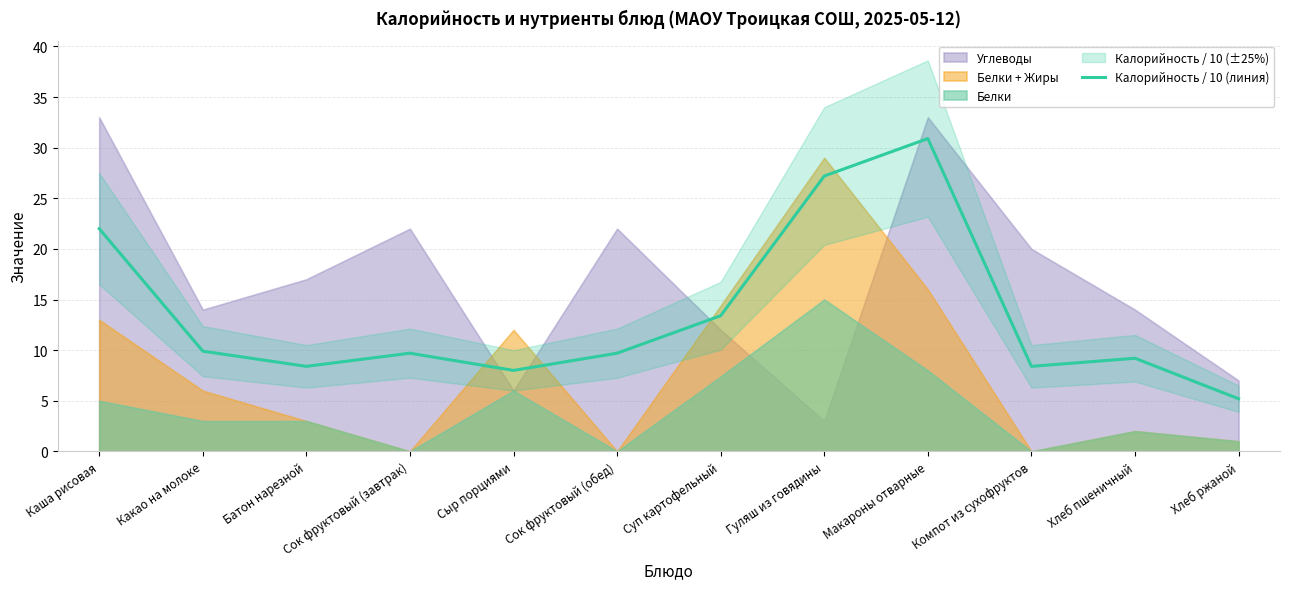

How many points are lower than both their immediate neighbors (excluding endpoints)?

3